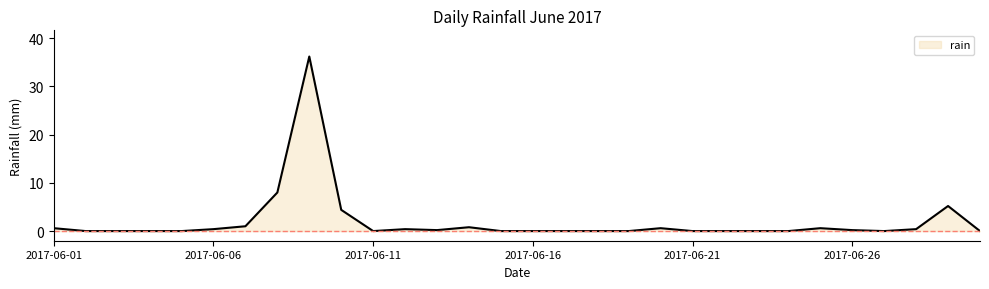

What is the maximum value shown in the chart?

36.2